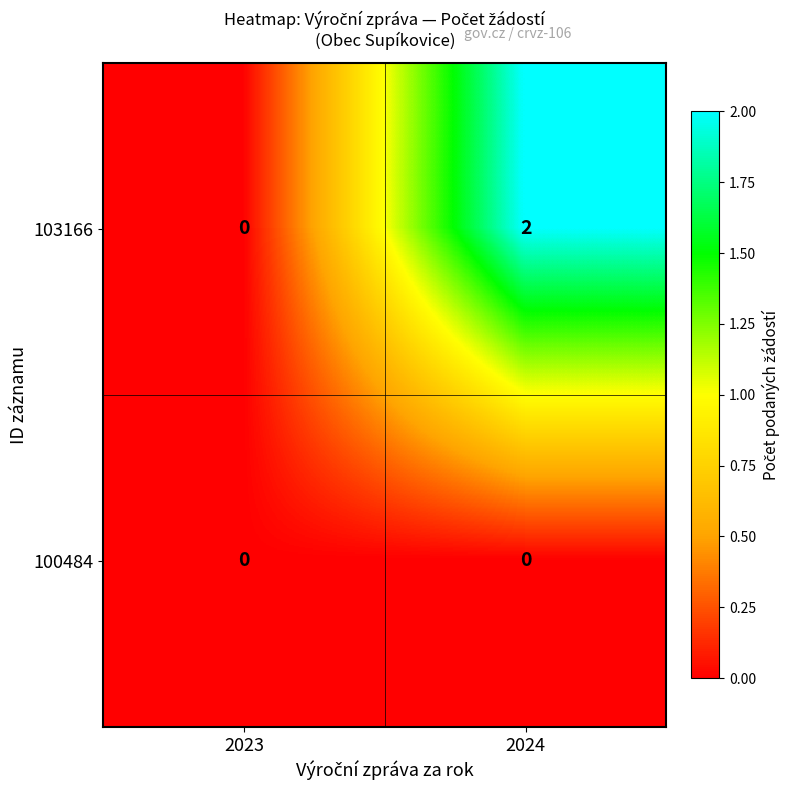

Is it true that 103166 equals 2 at 2024?

True